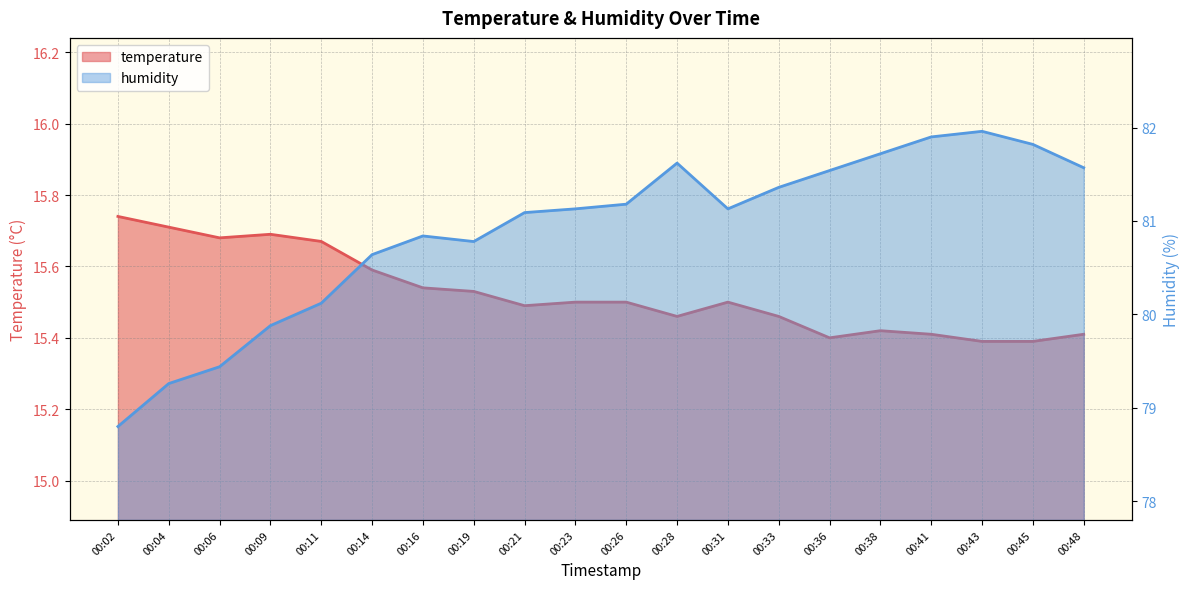

True or false: humidity has a value of 135.7 at 00:14.

False